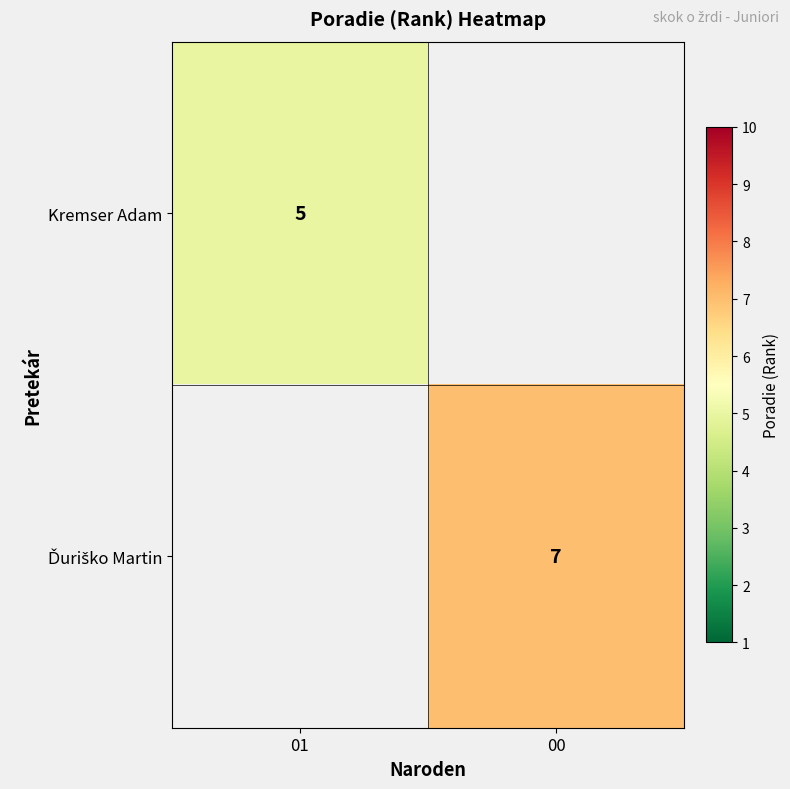

The value of Kremser Adam at 01 is 3. True or false?

False